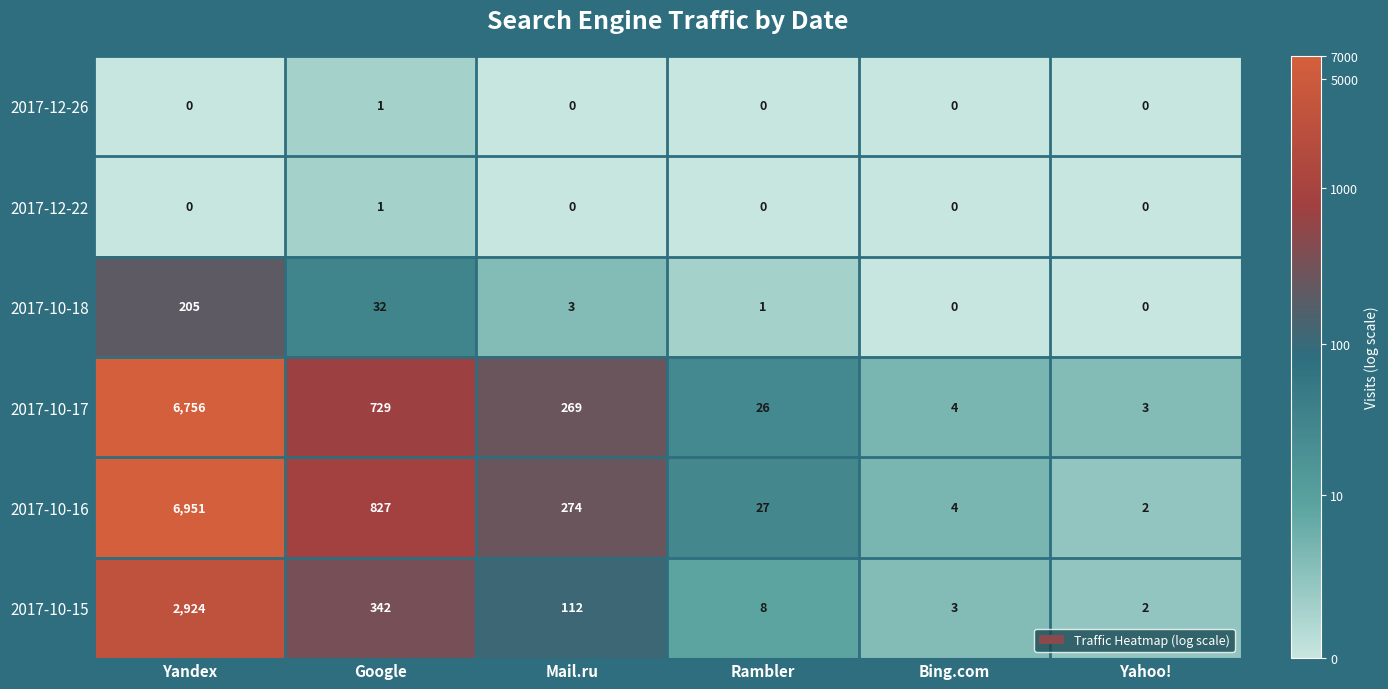

Which series has the largest total across all categories?

2017-10-16